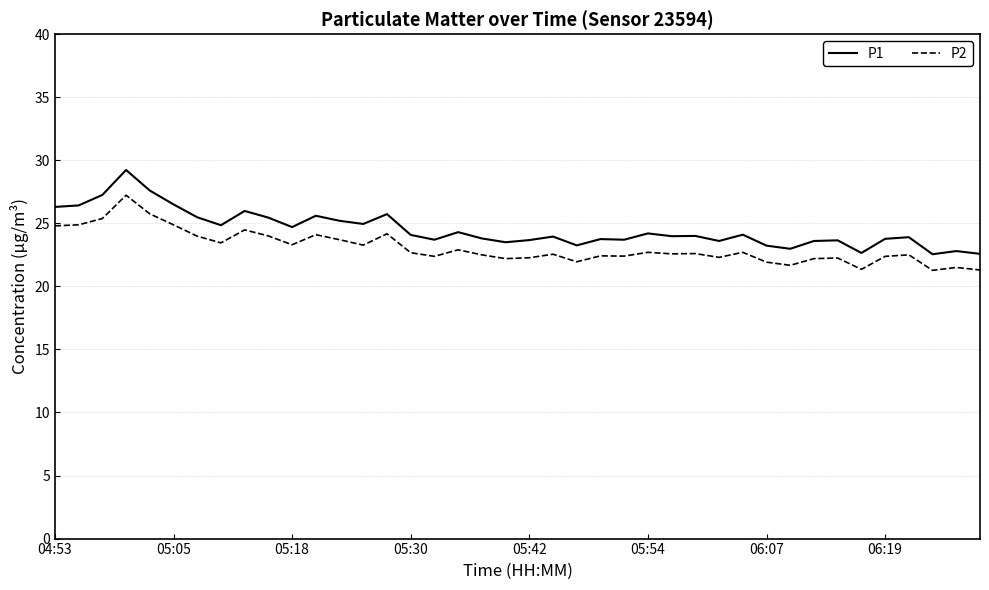

True or false: P1 and P2 intersect in this chart.

False